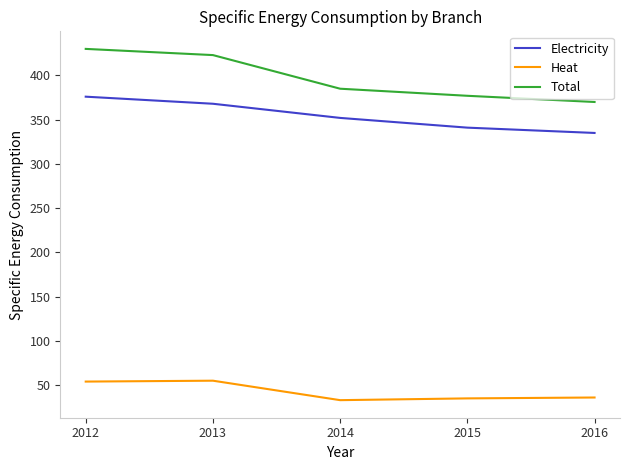

What are all the series names shown in the legend?

Electricity, Heat, Total